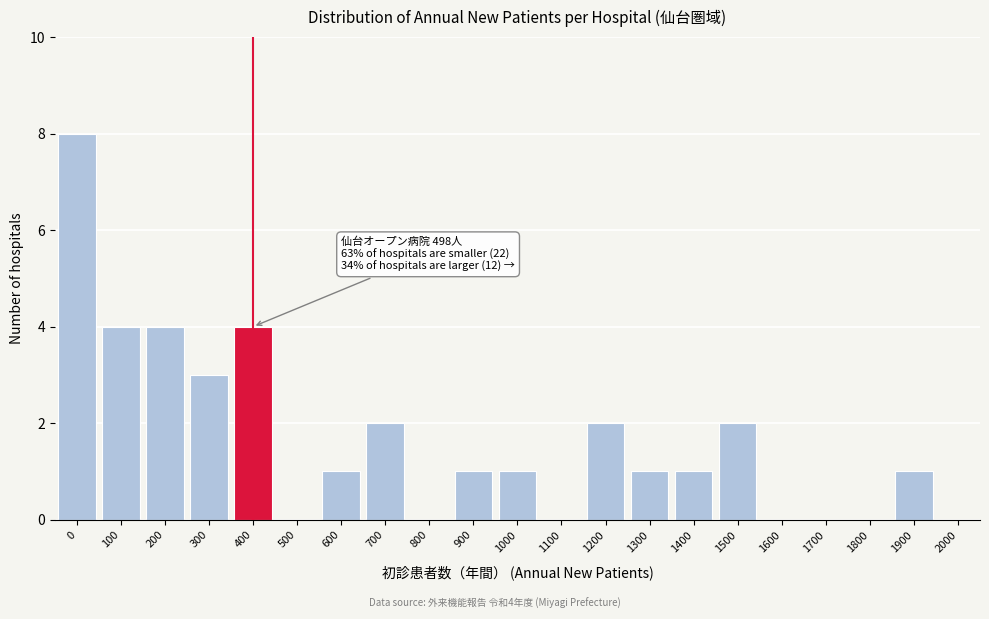

Reading right to left, transcribe all the data shown in this chart.

2000=0	1900=1	1800=0	1700=0	1600=0	1500=2	1400=1	1300=1	1200=2	1100=0	1000=1	900=1	800=0	700=2	600=1	500=0	400=4	300=3	200=4	100=4	0=8